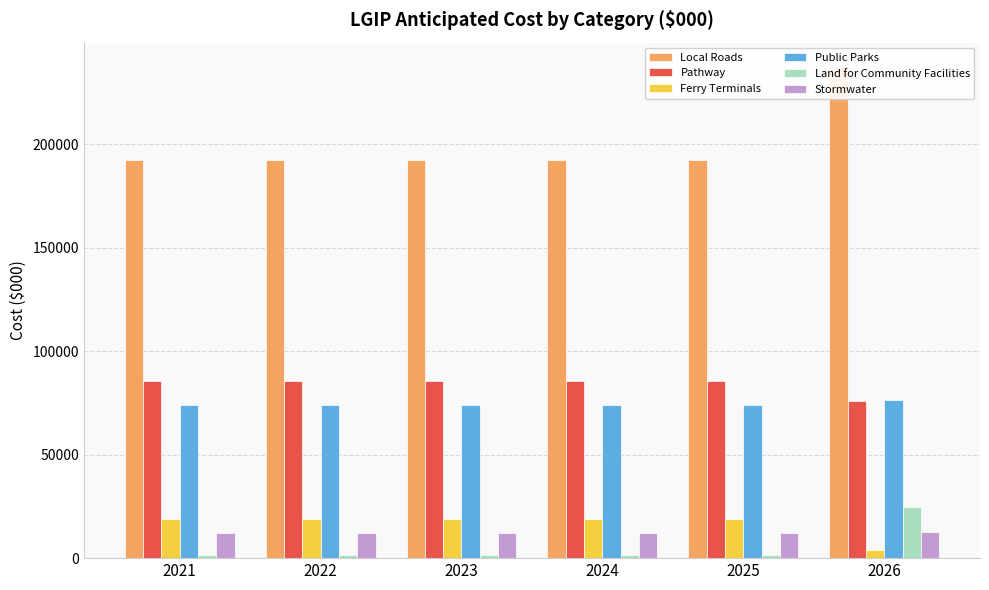

The Local Roads series shows 265766.8 at 2024. True or false?

False